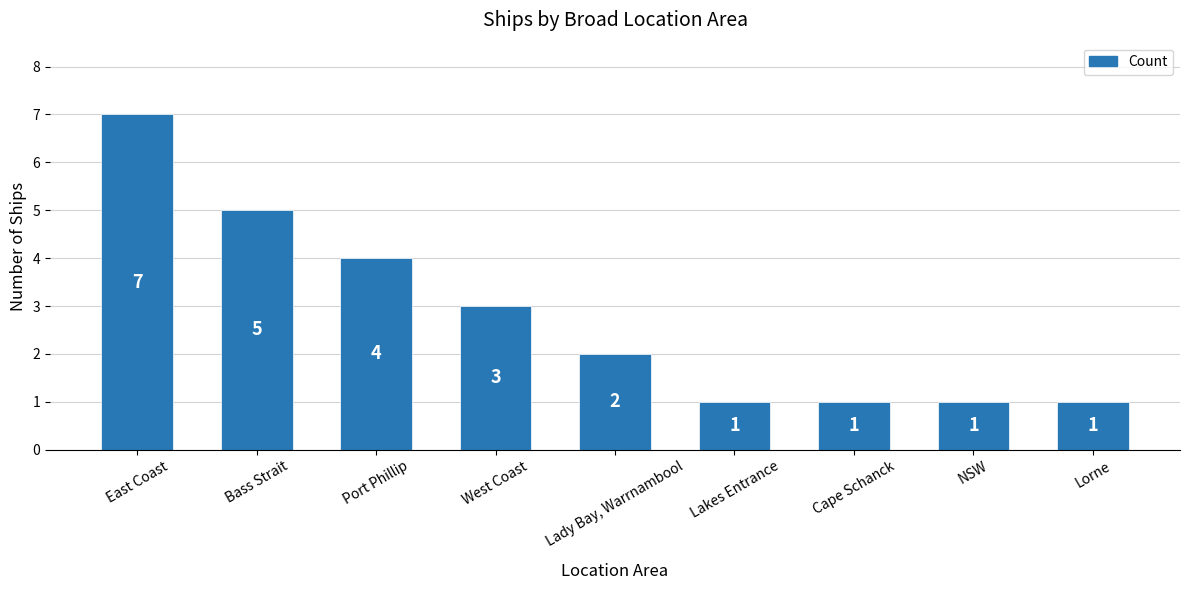

What is the change in value from Bass Strait to Lakes Entrance?

-4